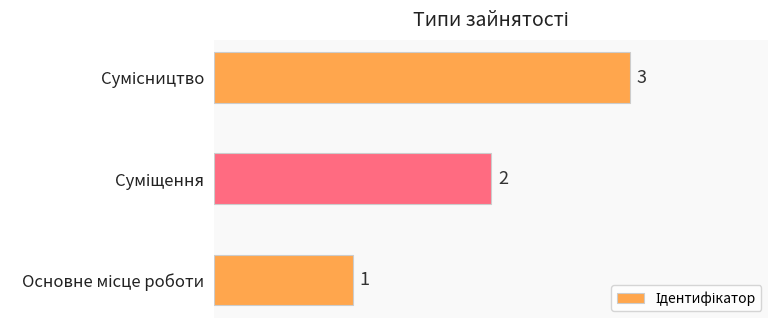

Are the bars grouped side by side (vs. stacked)?

No